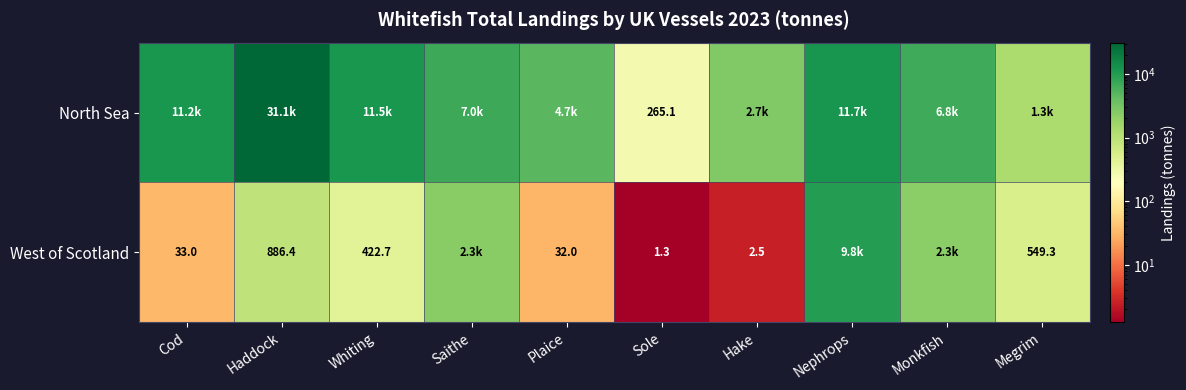

The value of West of Scotland at Plaice is 32.0. True or false?

True